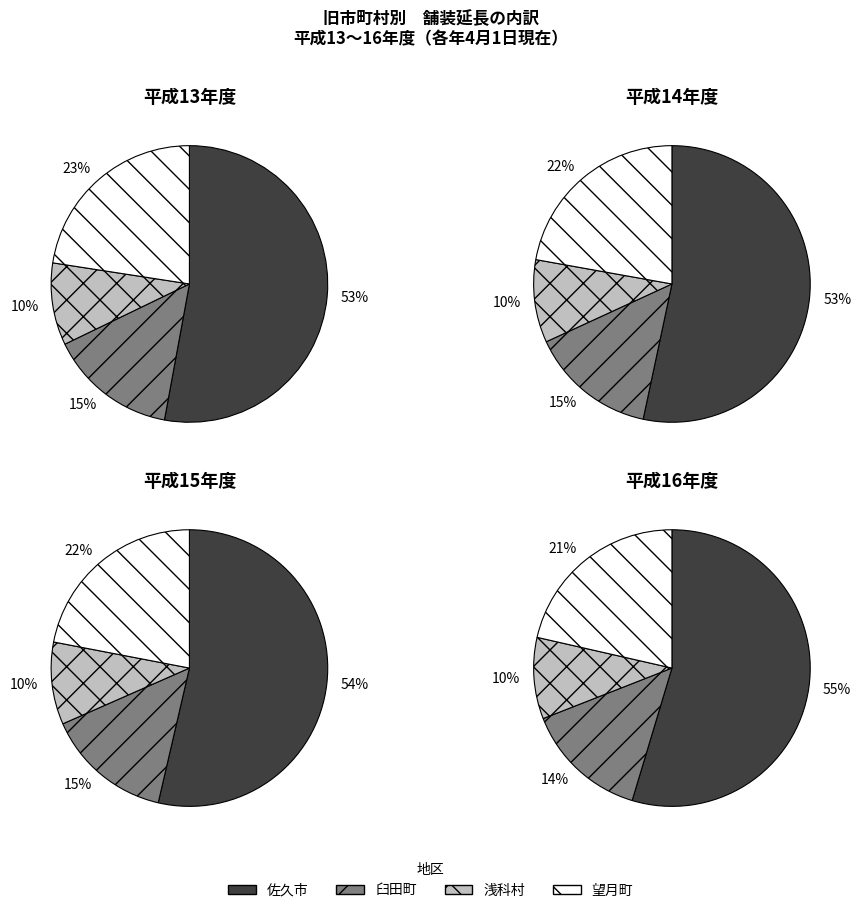

Count the number of slices in the pie.

4